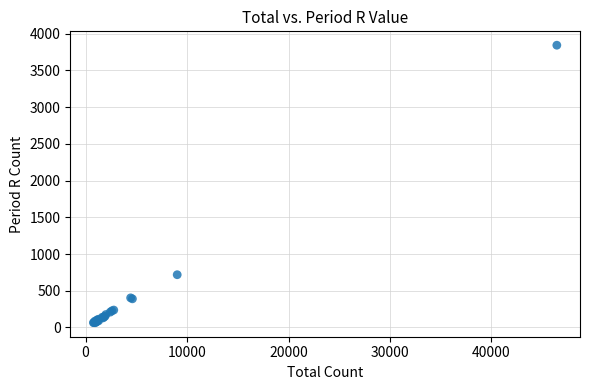

What Y value in the scatter plot is closest to 1952?

718